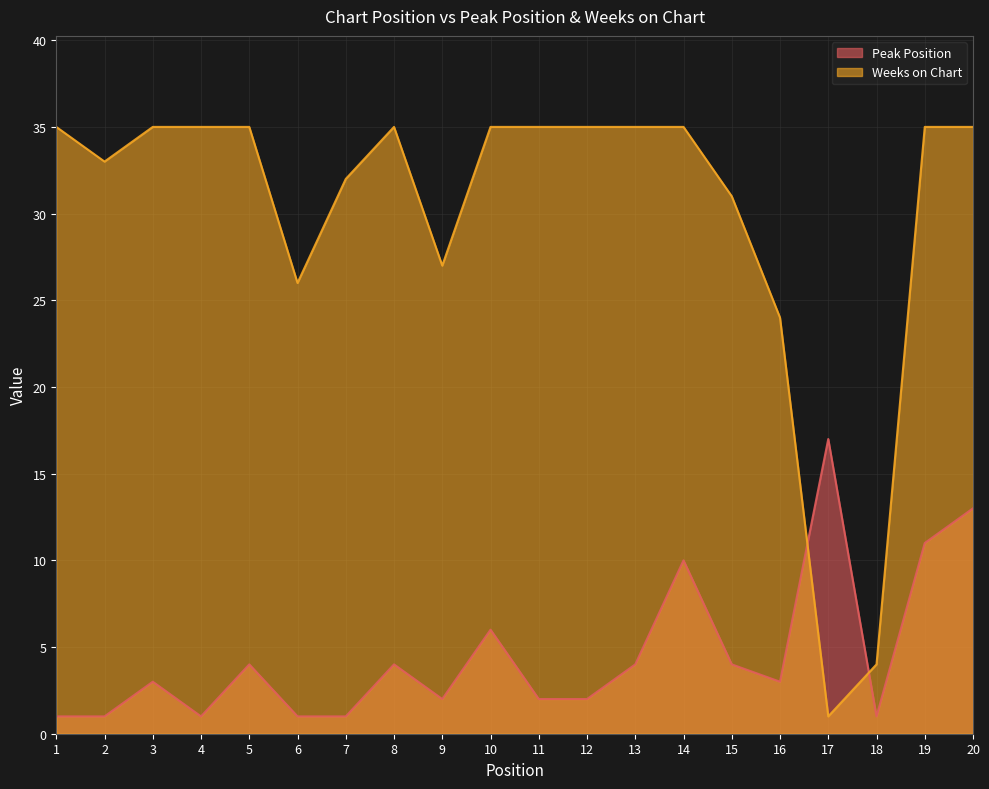

How many times do Weeks on Chart and Peak Position cross each other?

2